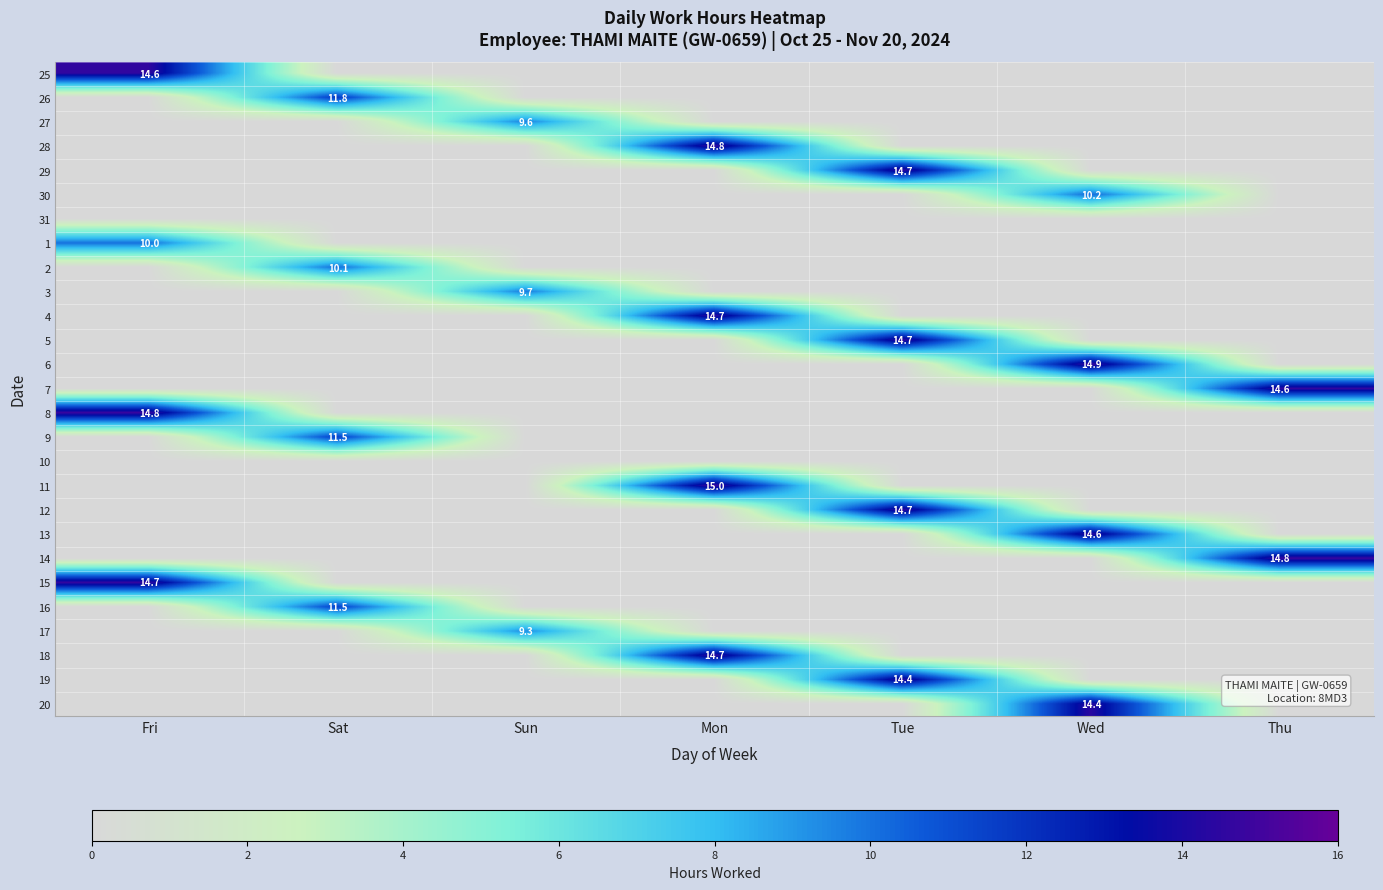

Which label corresponds to the largest value in the chart?

Mon